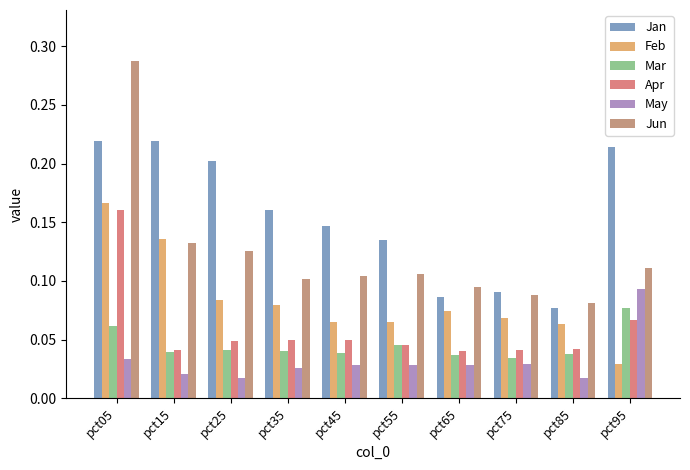

Is the value of Apr at pct55 greater than the value of Jan at pct45?

No